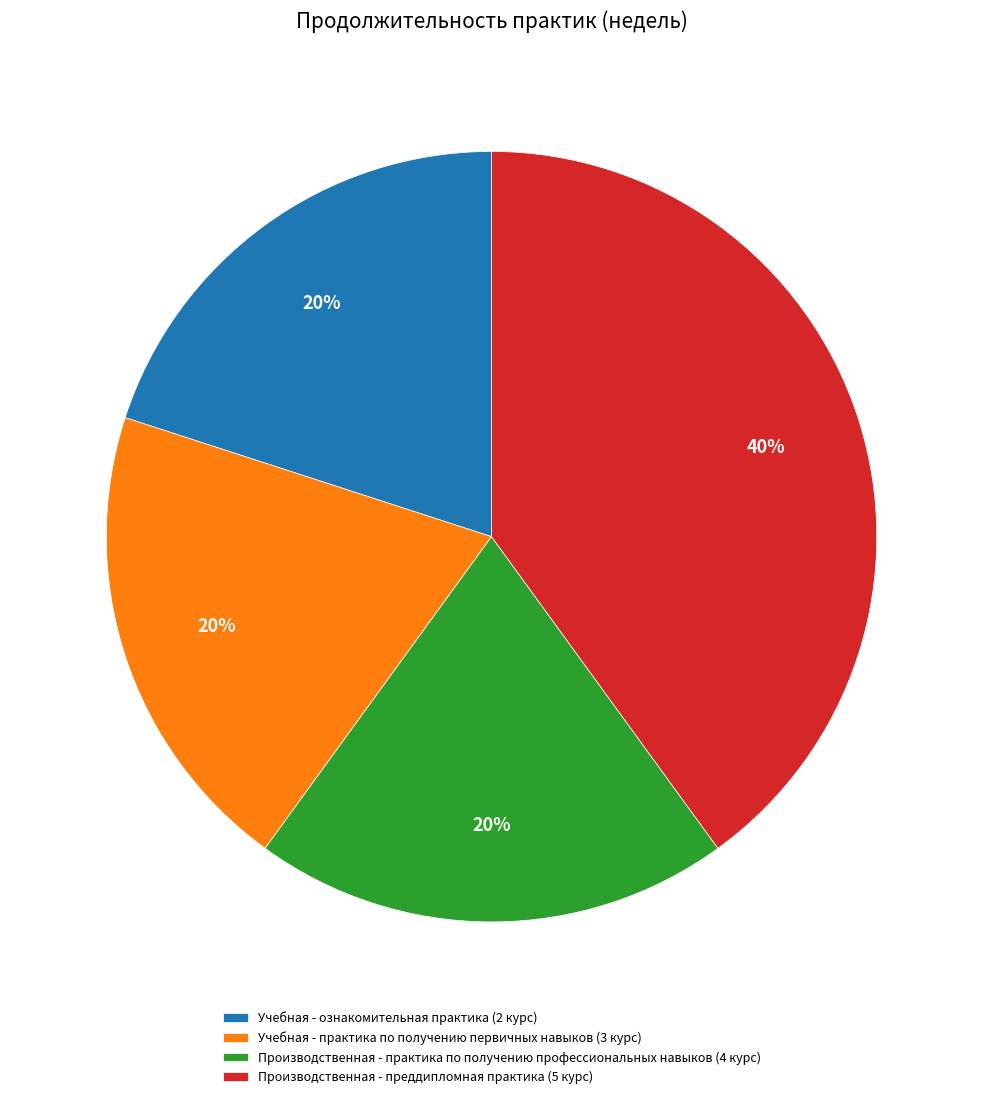

Is it true that Учебная - ознакомительная практика (2 курс) is 20% of the pie?

True